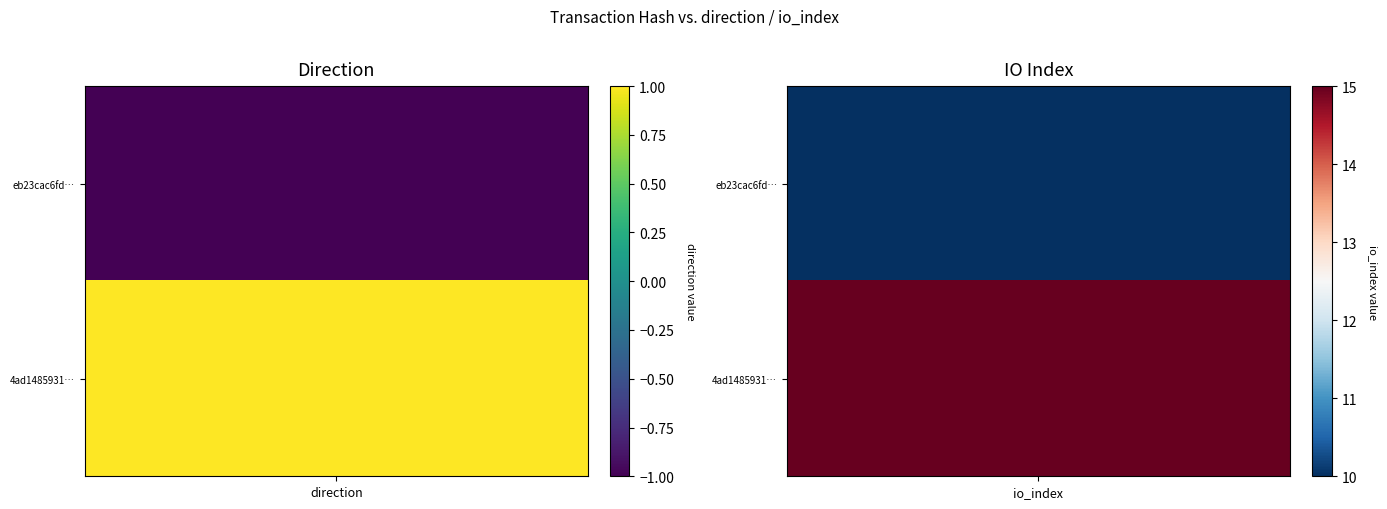

What is the sum of all 4ad1485931b55c4e088ad97a014acdfeeaa1e66 values?

16